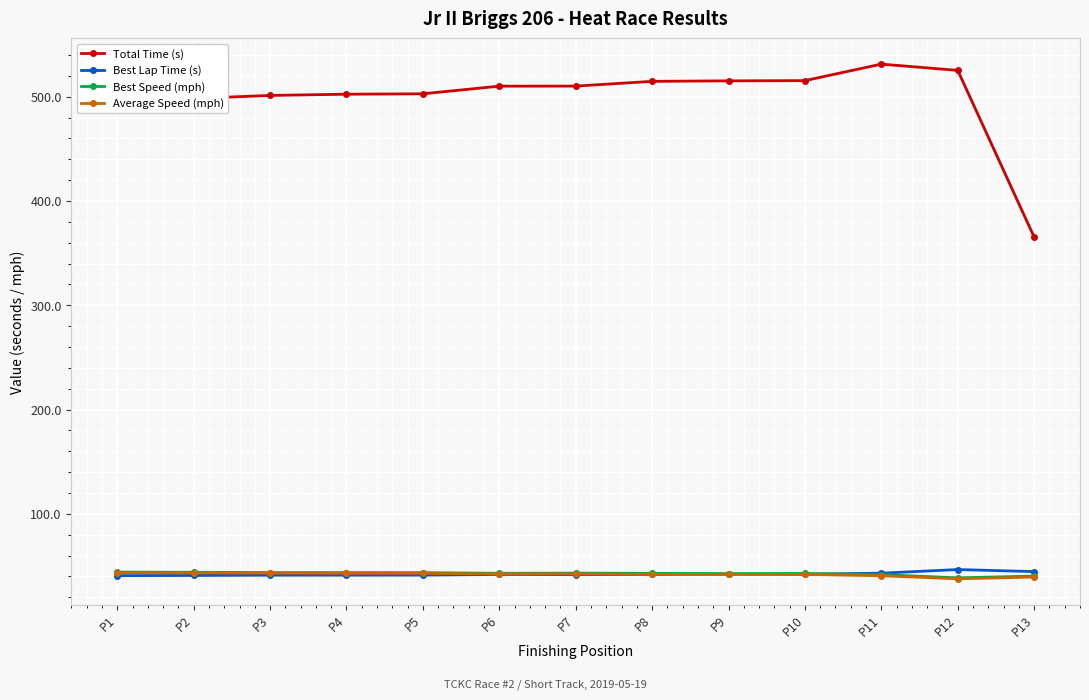

What is the approximate value of Best Speed (mph) at P1?

44.2